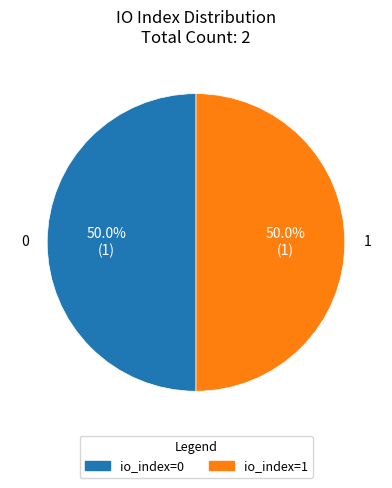

To the nearest percent, what is the combined percentage of io_index=0 and io_index=1?

100%